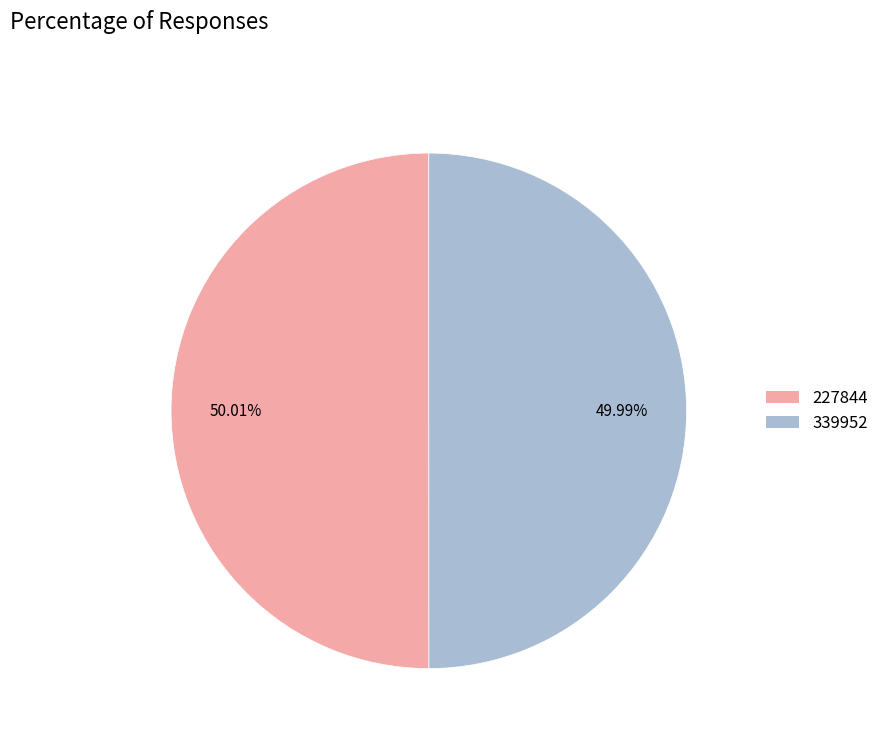

True or false: 339952 accounts for 43% of the total.

False